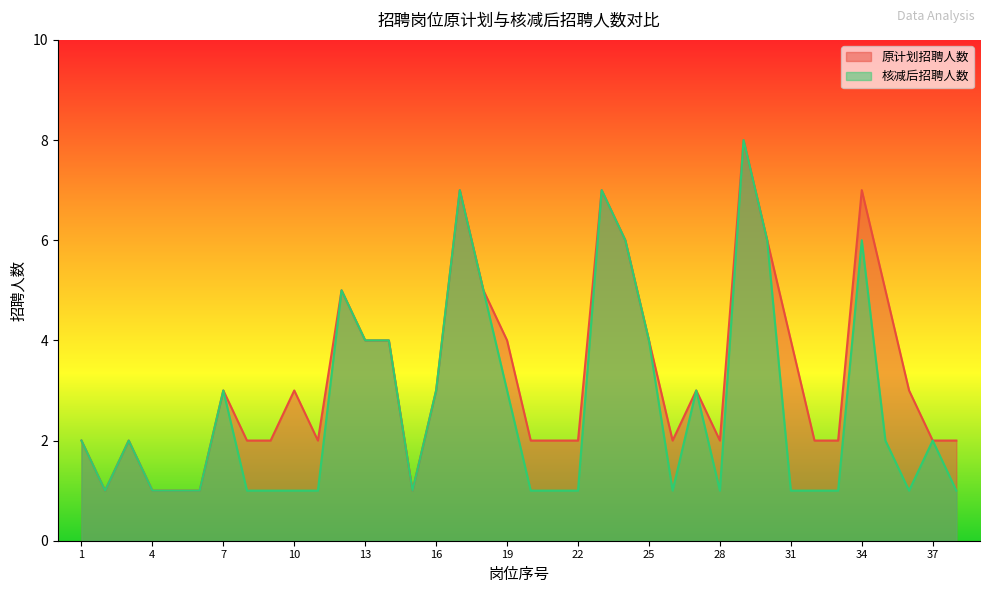

Between 1 and 26, which series saw the biggest shift?

核减后招聘人数